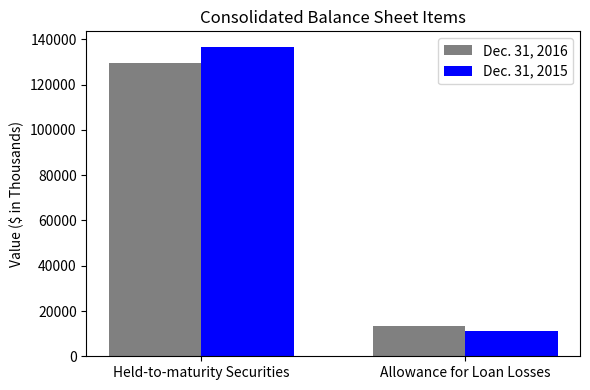

Which series changed the most between Held-to-maturity Securities and Allowance for Loan Losses?

Dec. 31, 2015